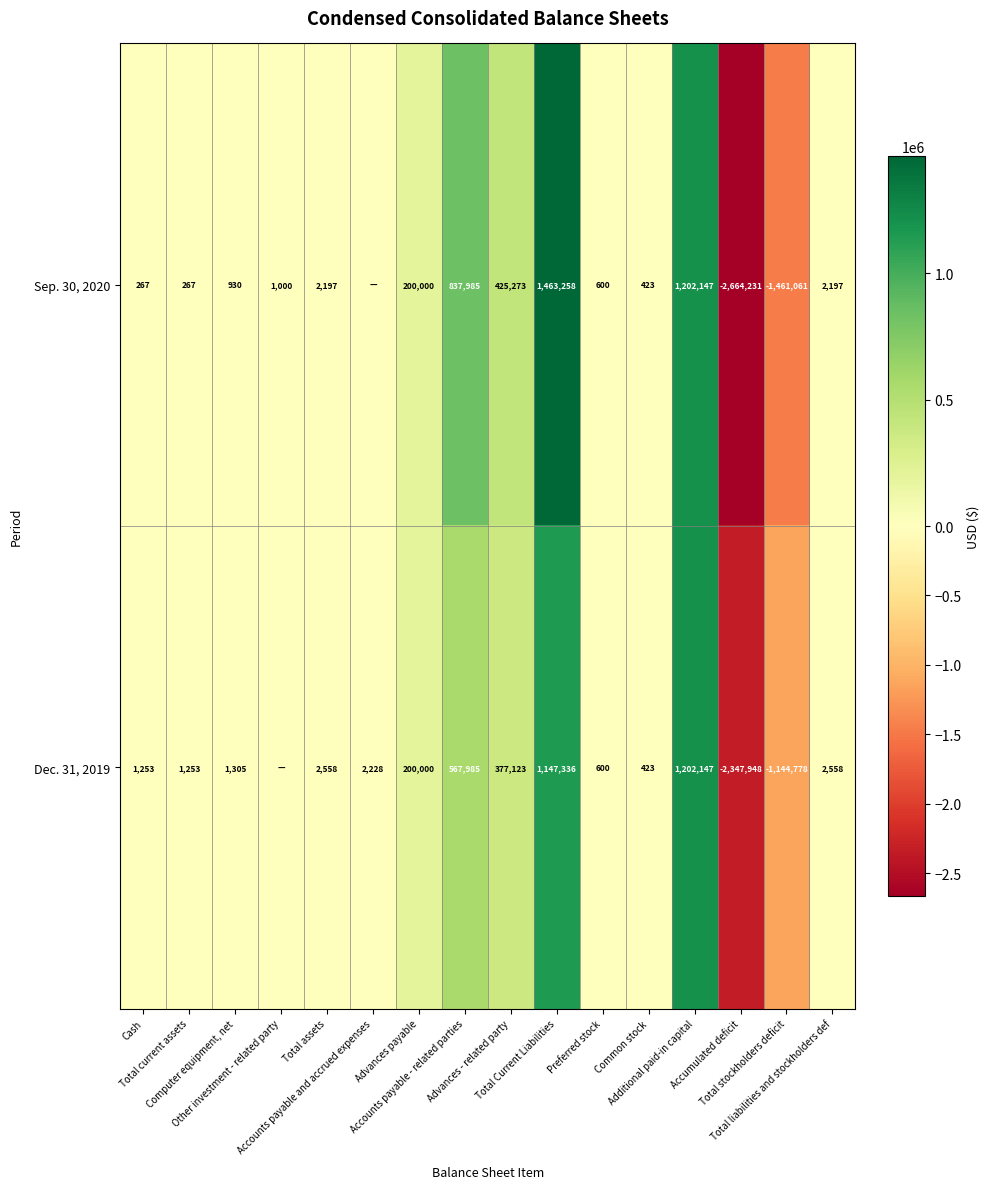

Which series has the widest spread of values?

Sep. 30, 2020